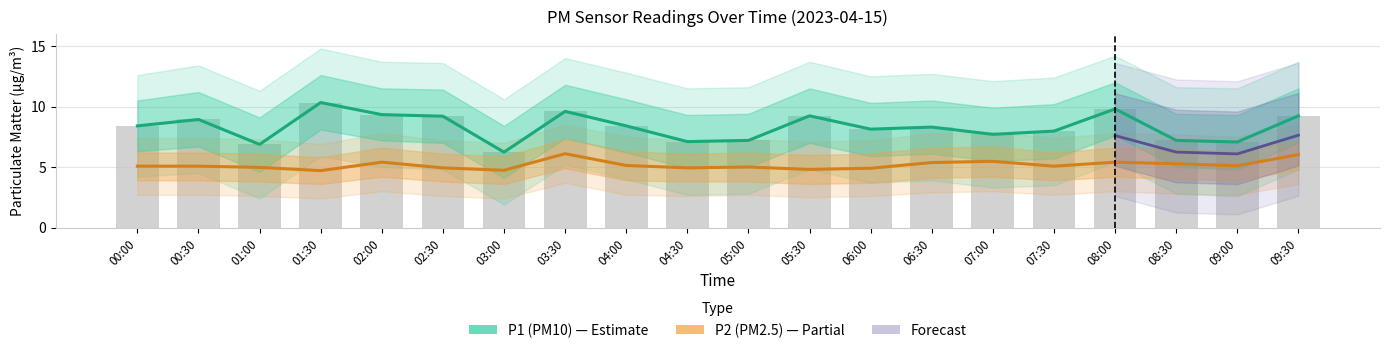

How many data points in P1 are less than 8?

8